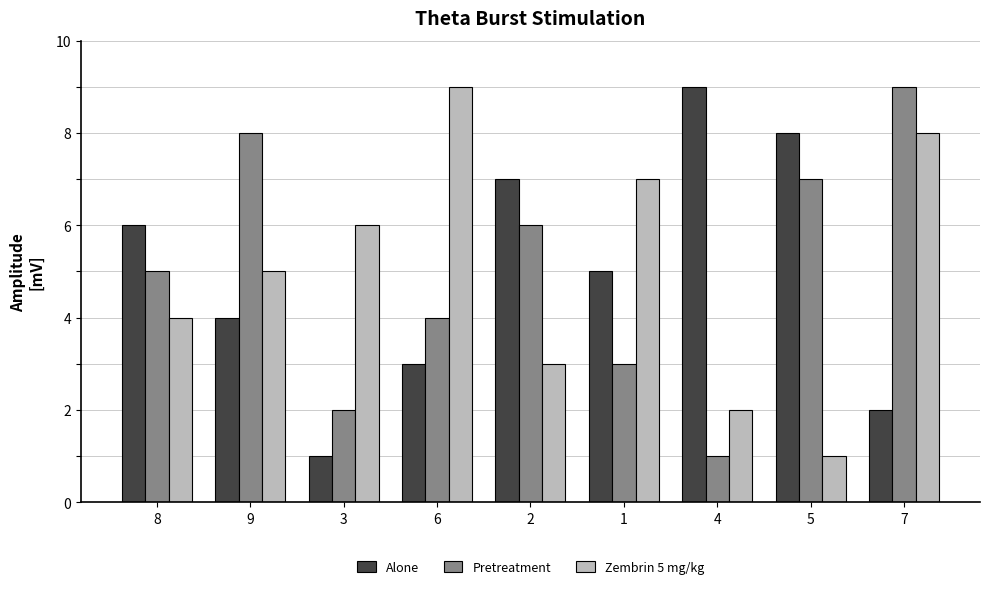

What is the highest value of the Pretreatment series?

9